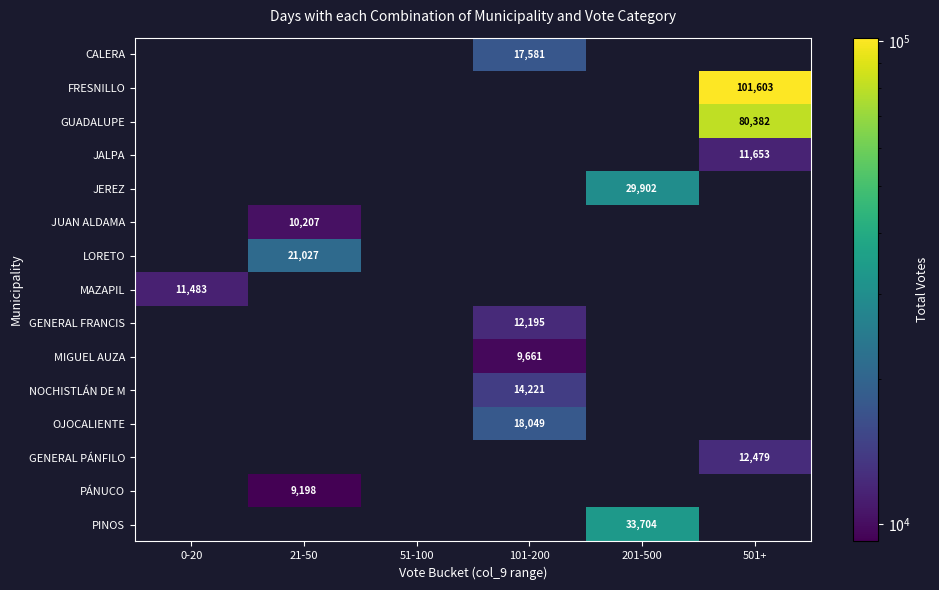

True or false: JEREZ has a value of 42530 at 201-500.

False